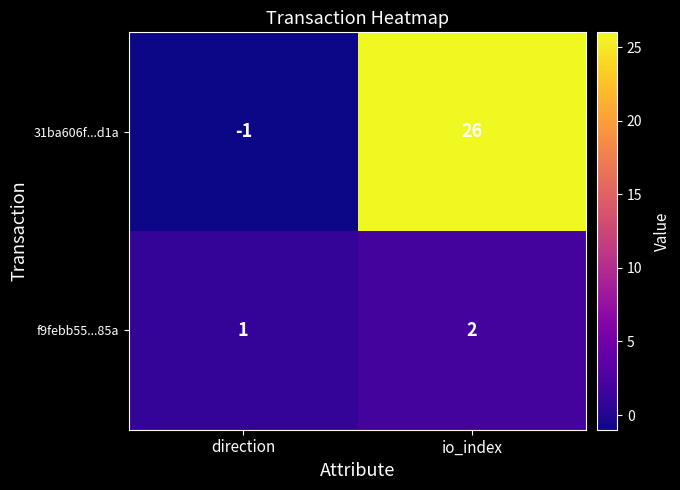

Which category has the highest value across all series?

io_index